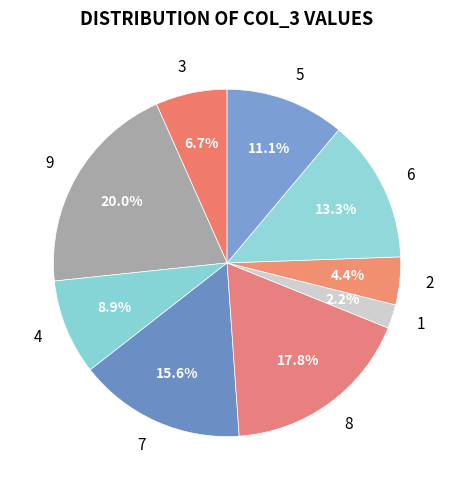

Which slice is the smallest?

1